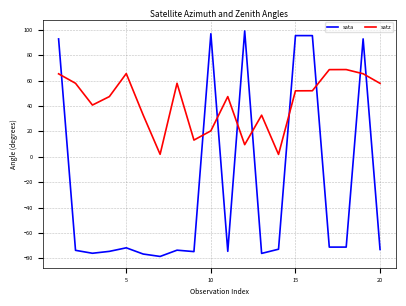

After their last crossing, which series has the higher values: satz or sata?

satz